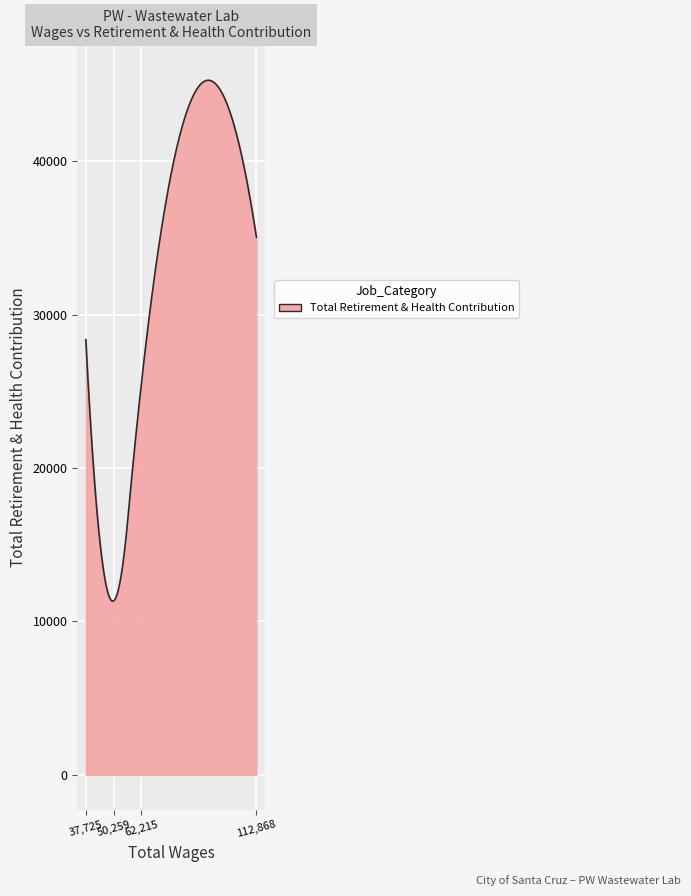

What is the difference between the maximum and minimum values?

33945.8